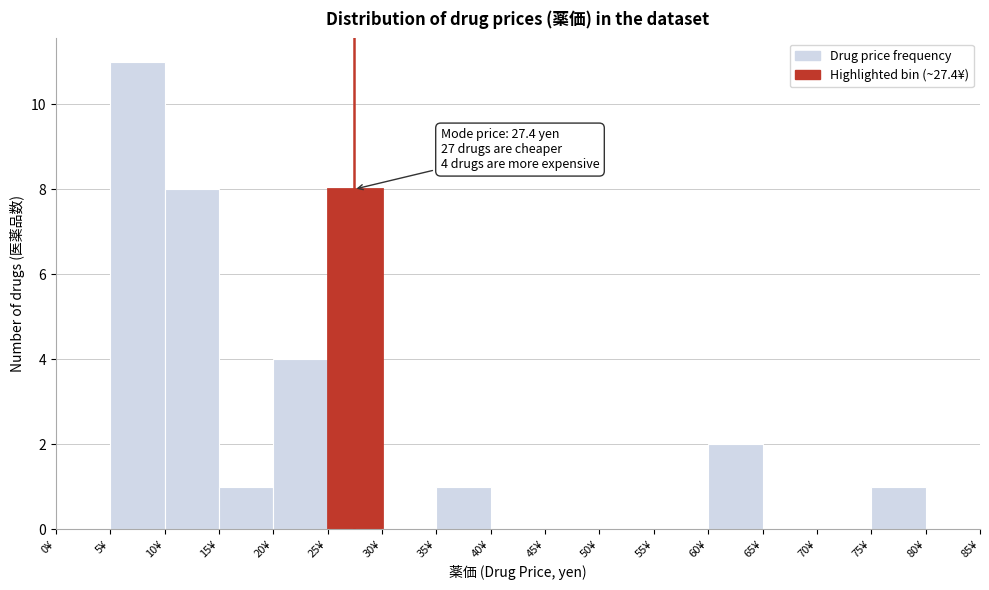

Over which range of the x-axis is the bar tallest?

5 to 10